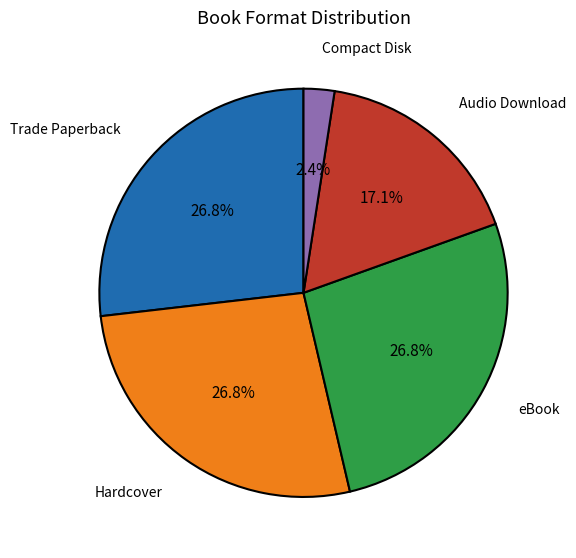

Which category has the smallest portion of the pie?

Compact Disk